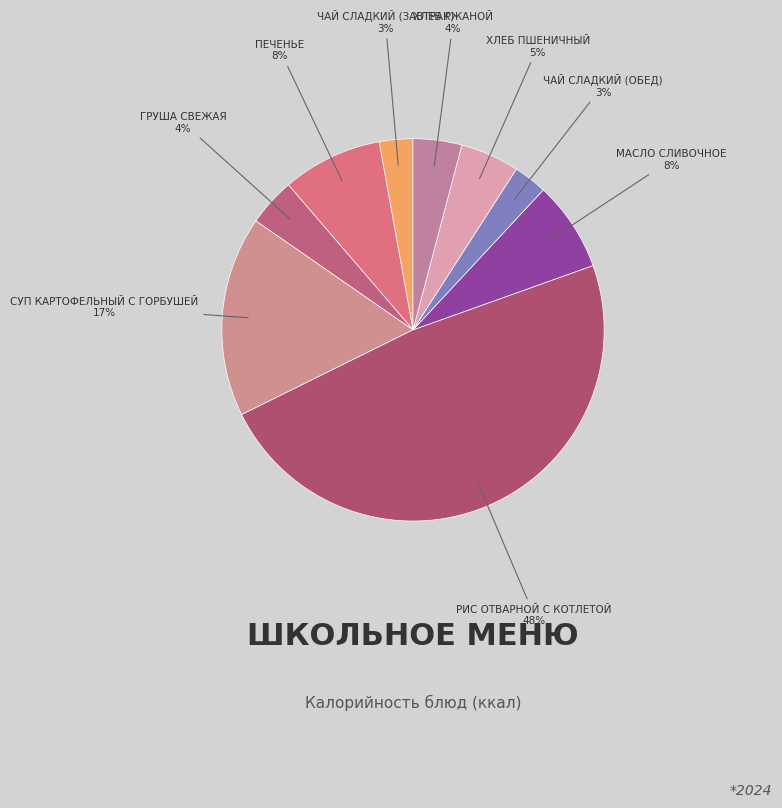

Count the number of slices in the pie.

9